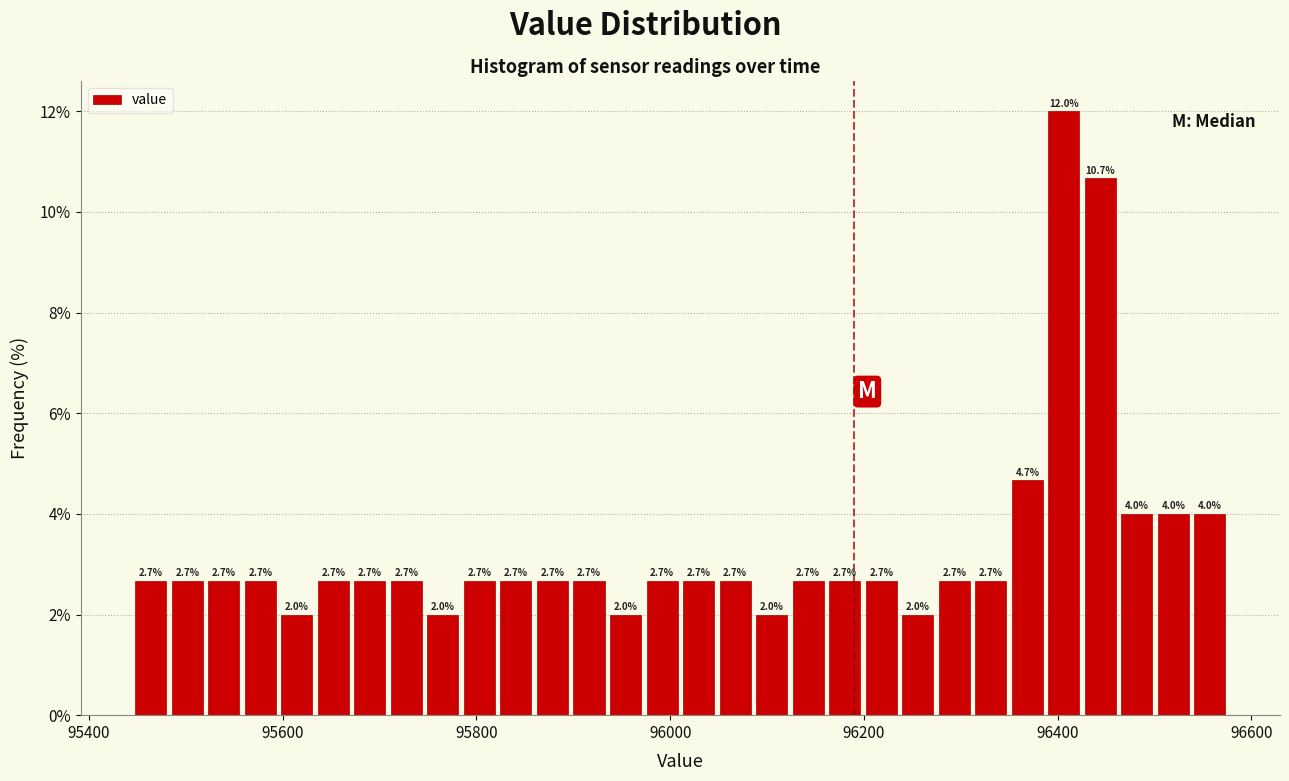

Read against the x-axis, roughly where is the centre of the tallest bar?

96400